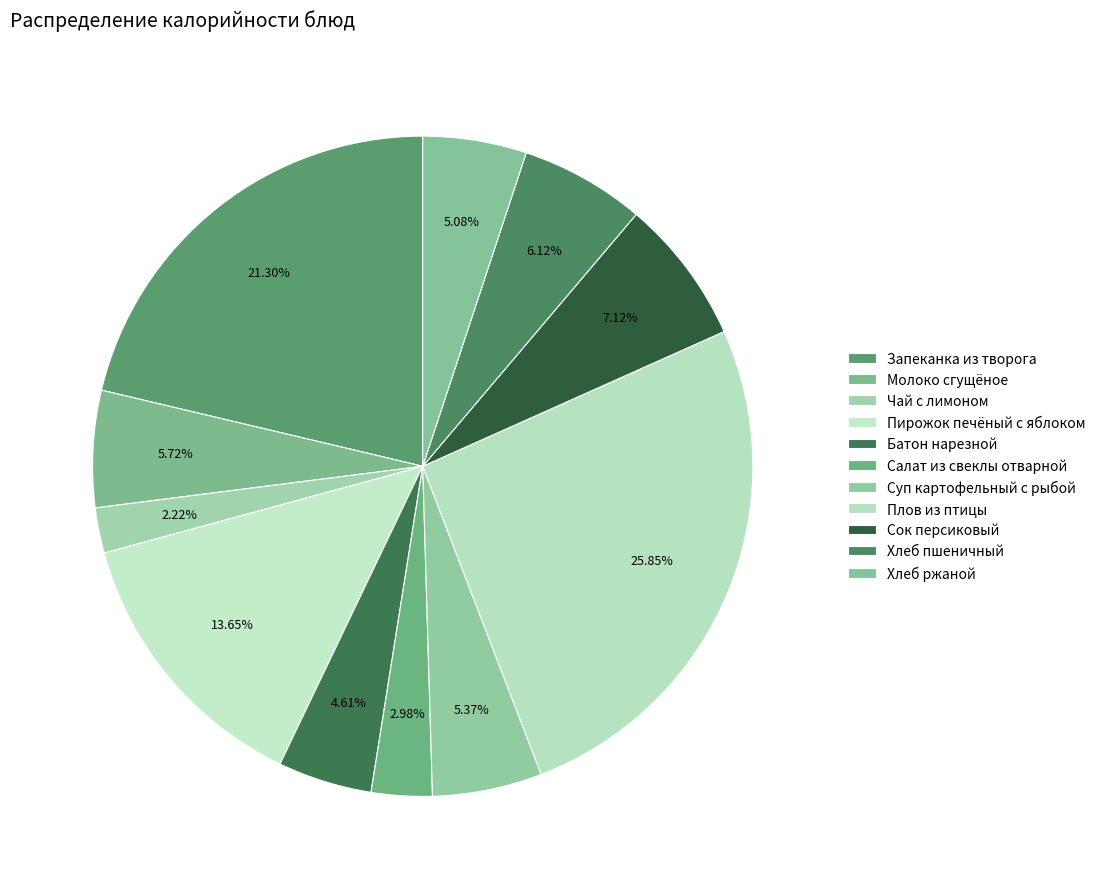

How many slices are in this pie chart?

11